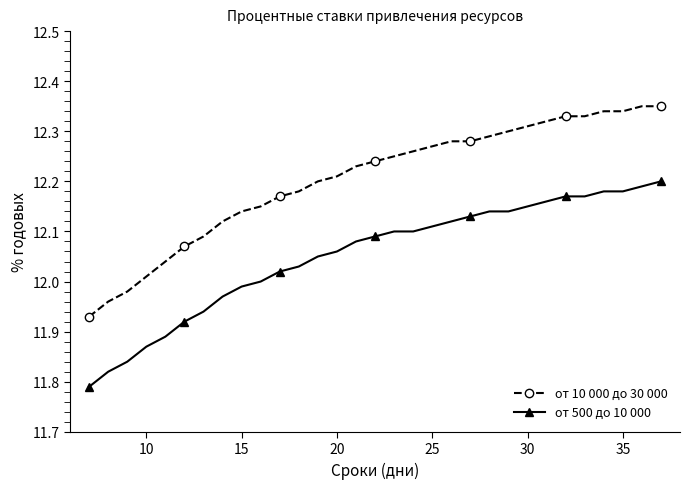

What is the difference between the second highest and minimum values in the от 500 до 10 000 series?

0.4